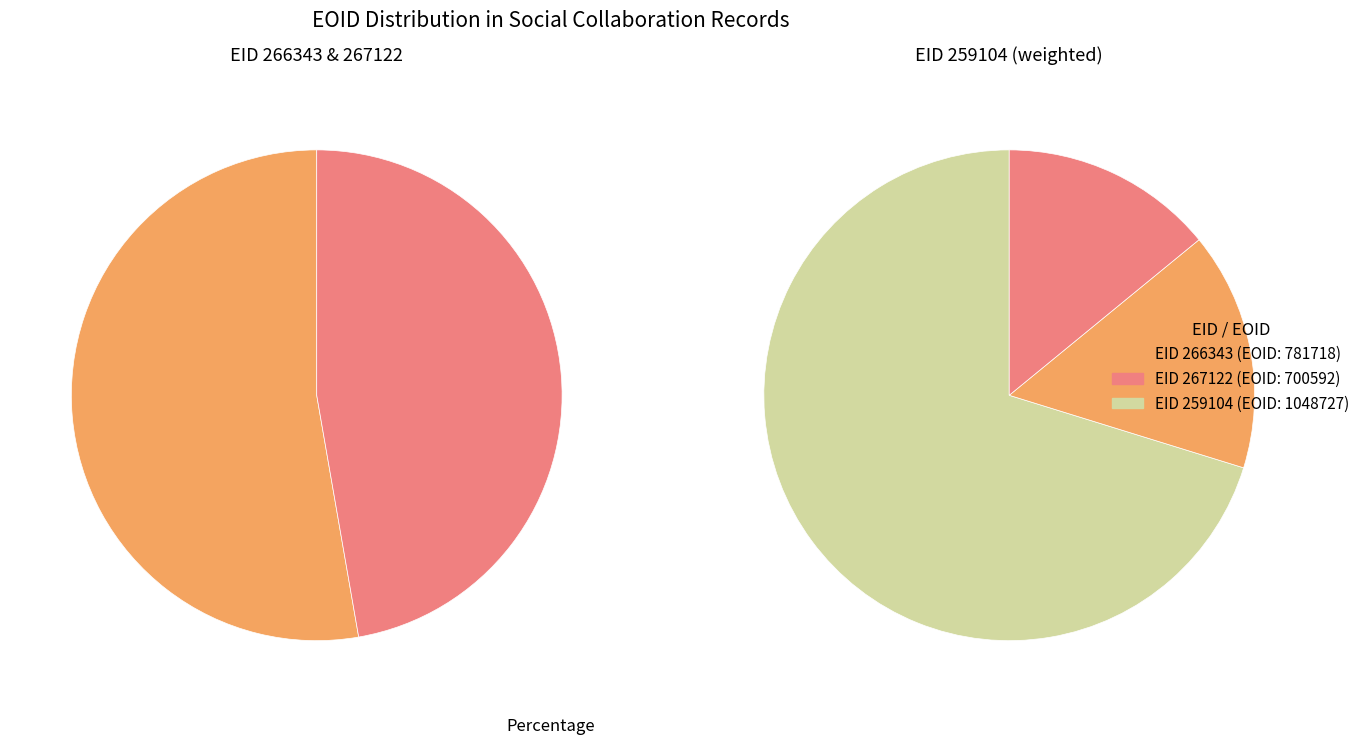

True or false: 267122 accounts for 41% of the total.

False